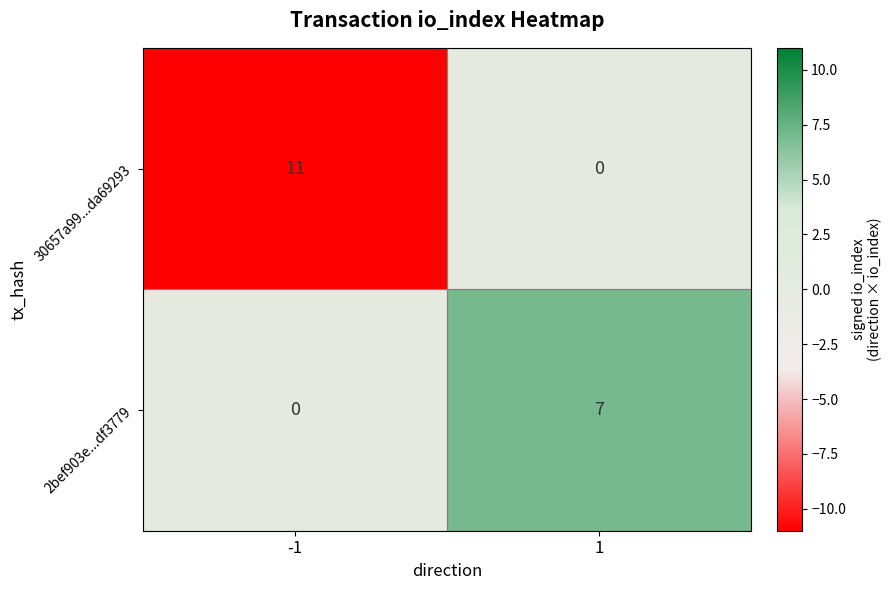

At how many categories does at least one series exceed 5?

2